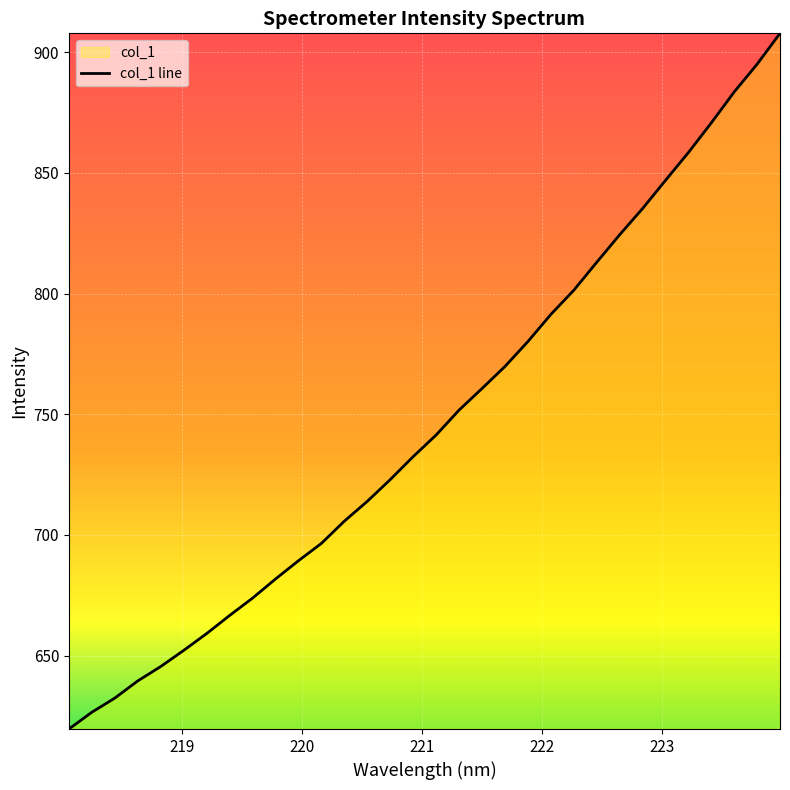

What is the minimum value shown in the chart?

619.5